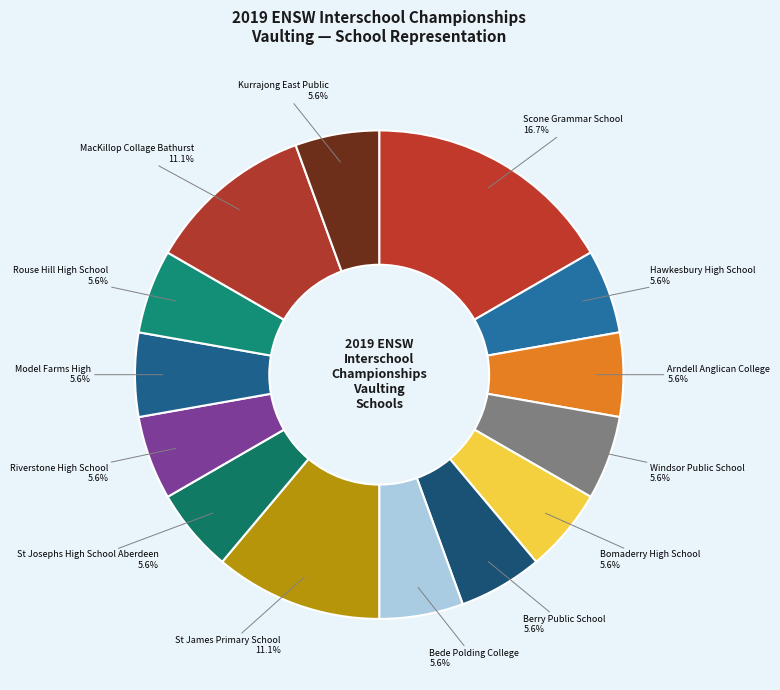

How many segments does this pie chart have?

14